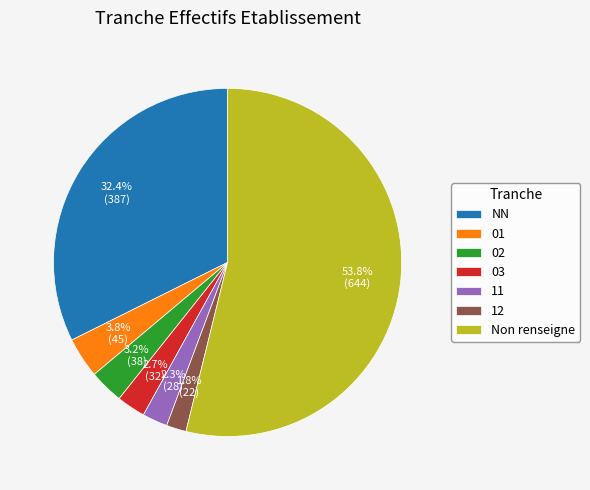

Which slice is the smallest?

12